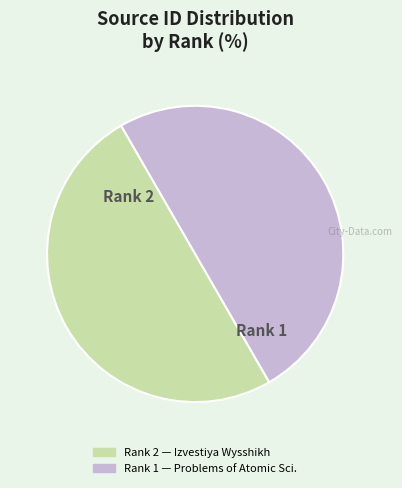

How many slices are in this pie chart?

2